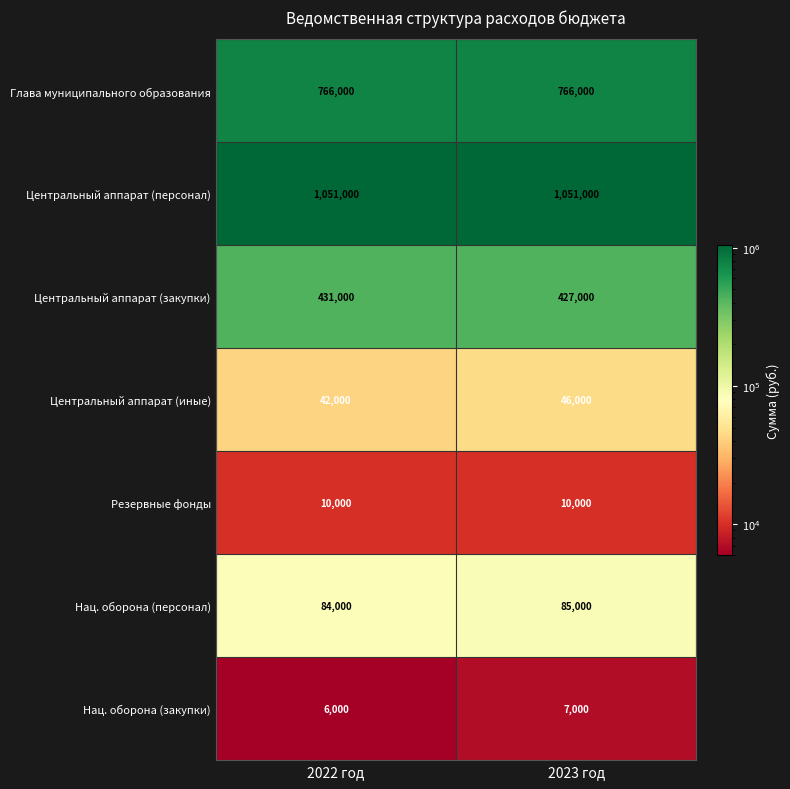

What is the sum of the Нац. оборона (персонал) values at 2023 год and 2022 год?

169000